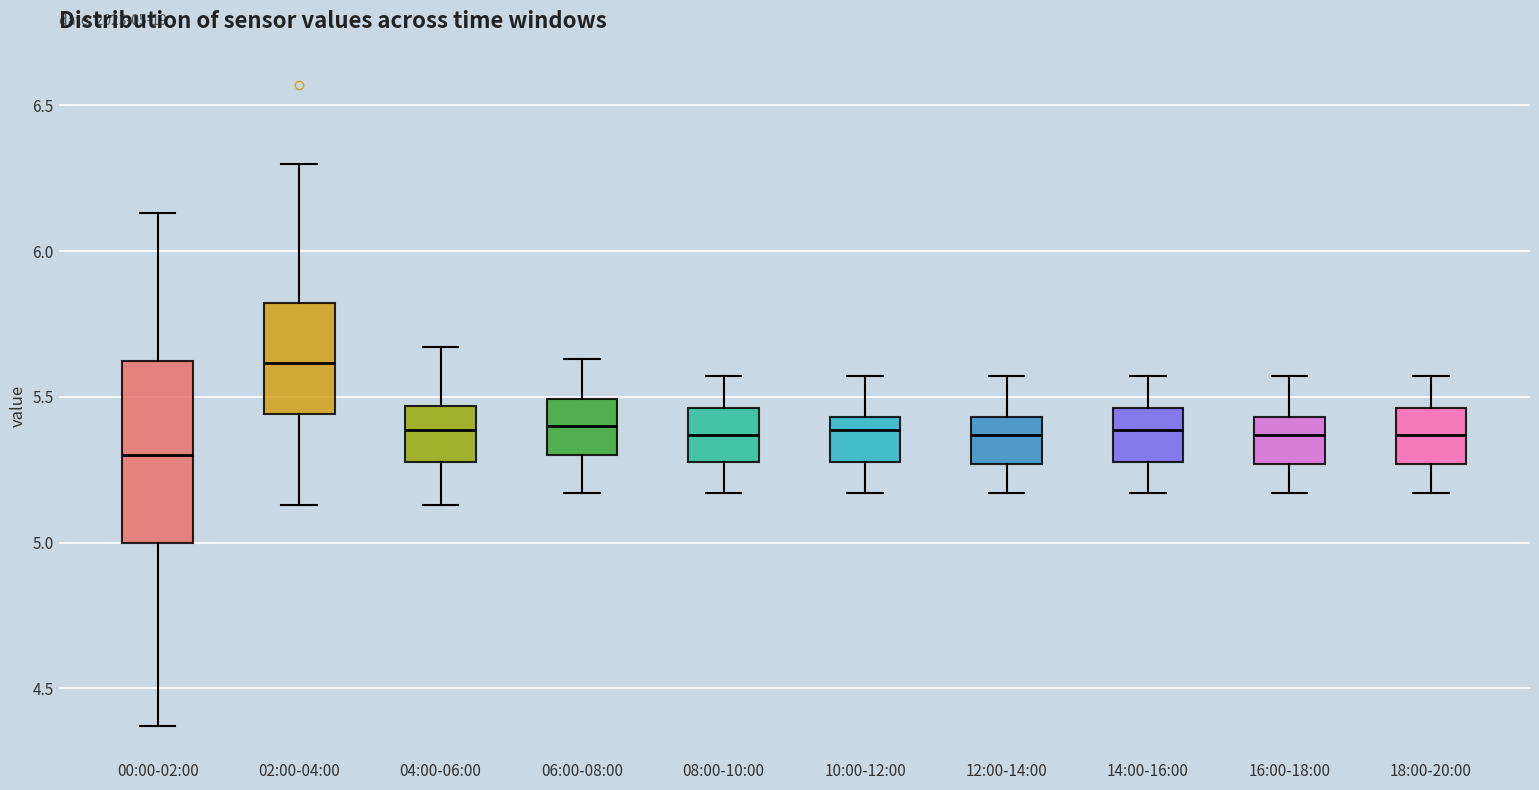

Which box has the lowest median line?

00:00-02:00